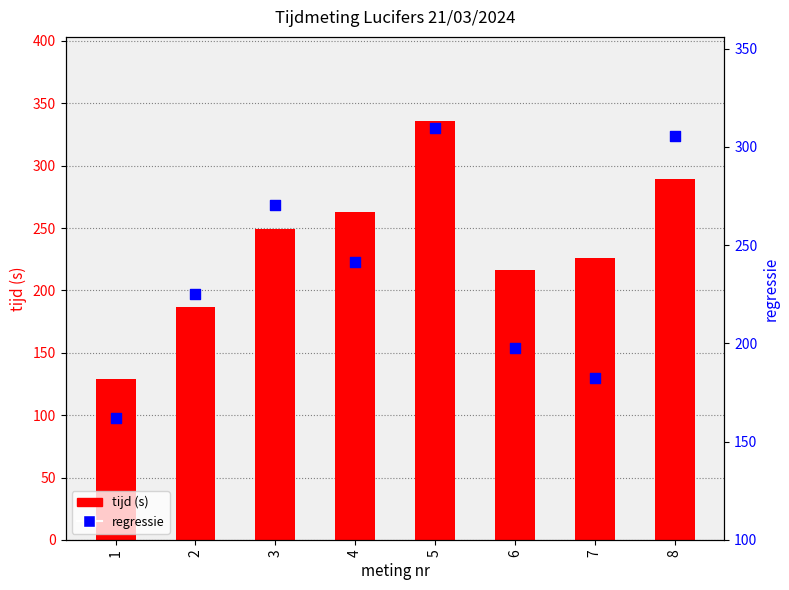

Which series contains the highest Y value?

tijd (s)